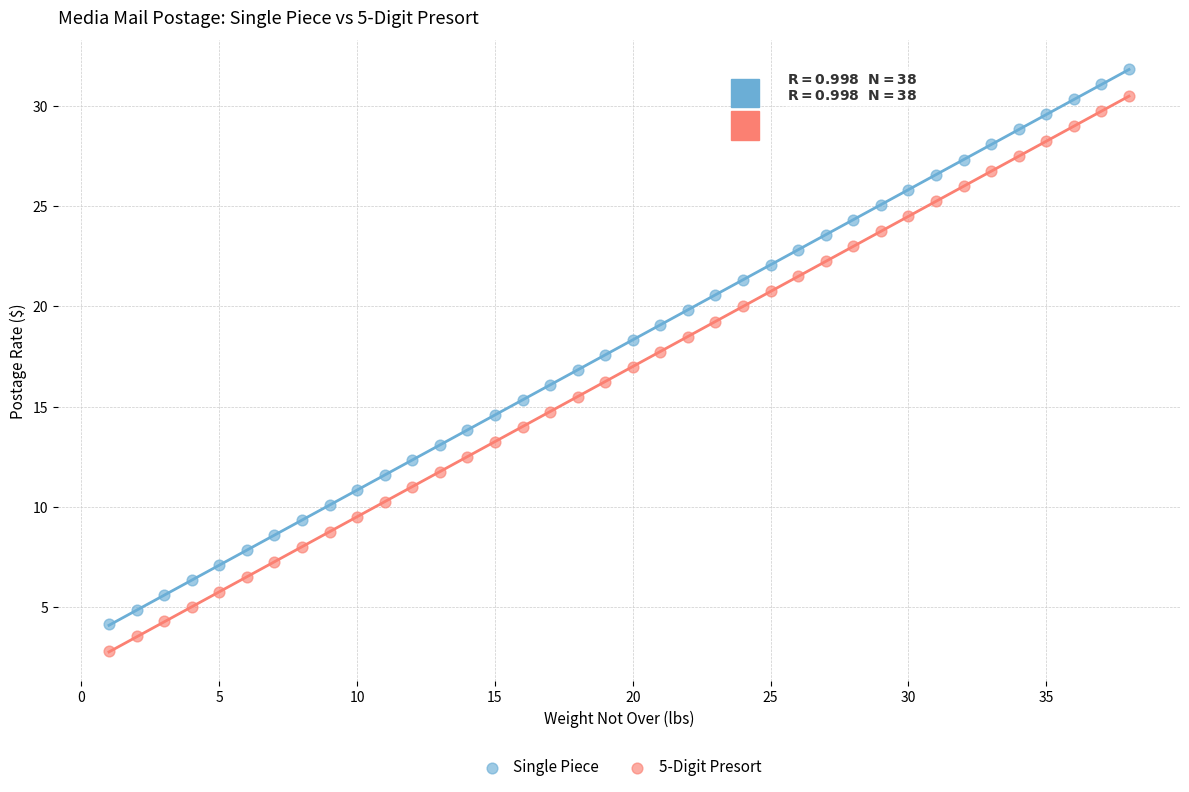

Which series contains the highest Y value?

Single Piece